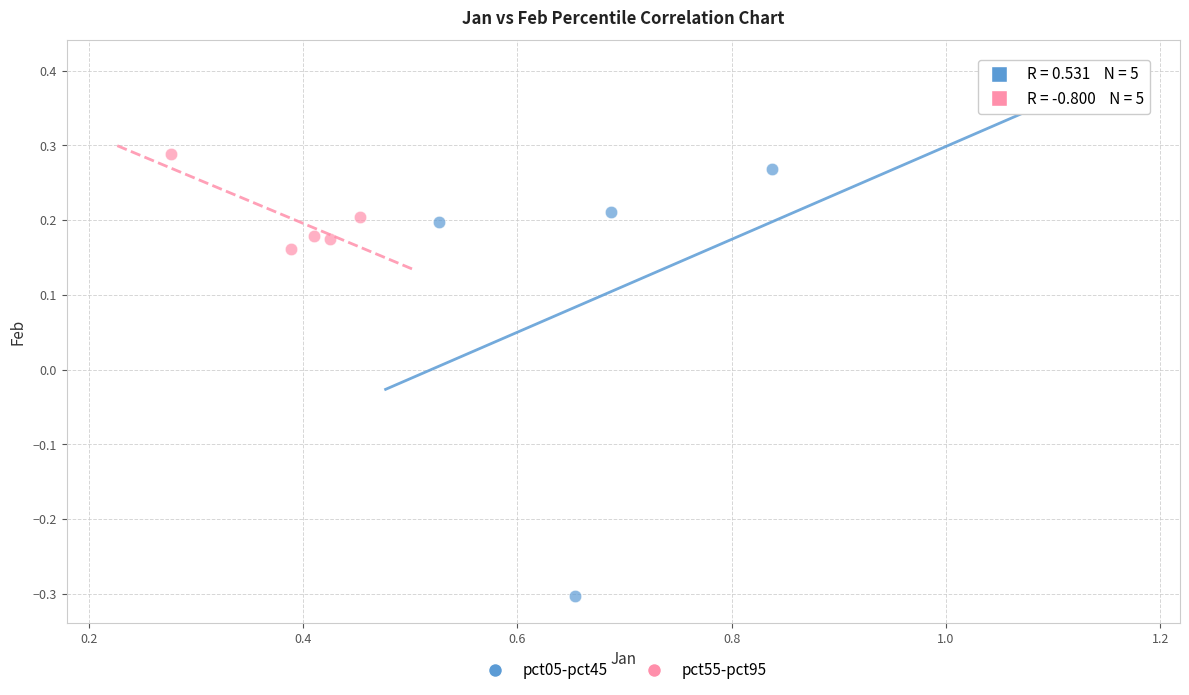

Which series contains the lowest Y value?

pct05-pct45